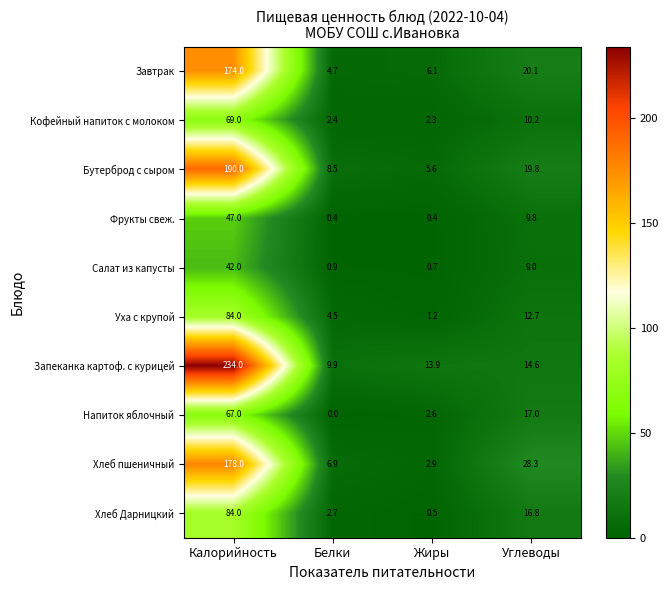

At which label is Кофейный напиток с молоком closest to 35?

Углеводы